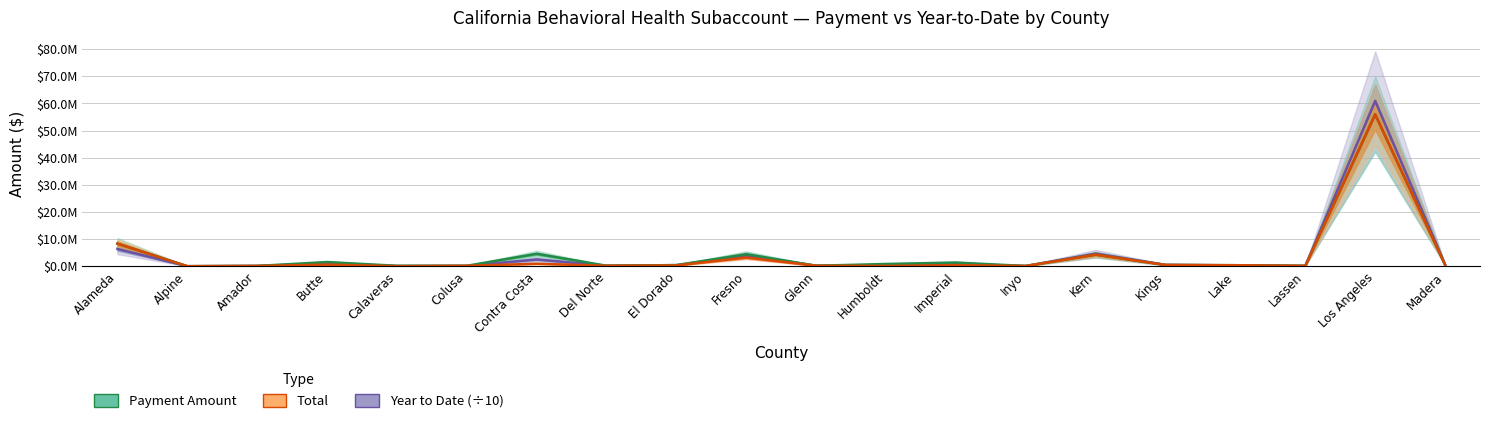

At how many categories does at least one series exceed 25029759?

1